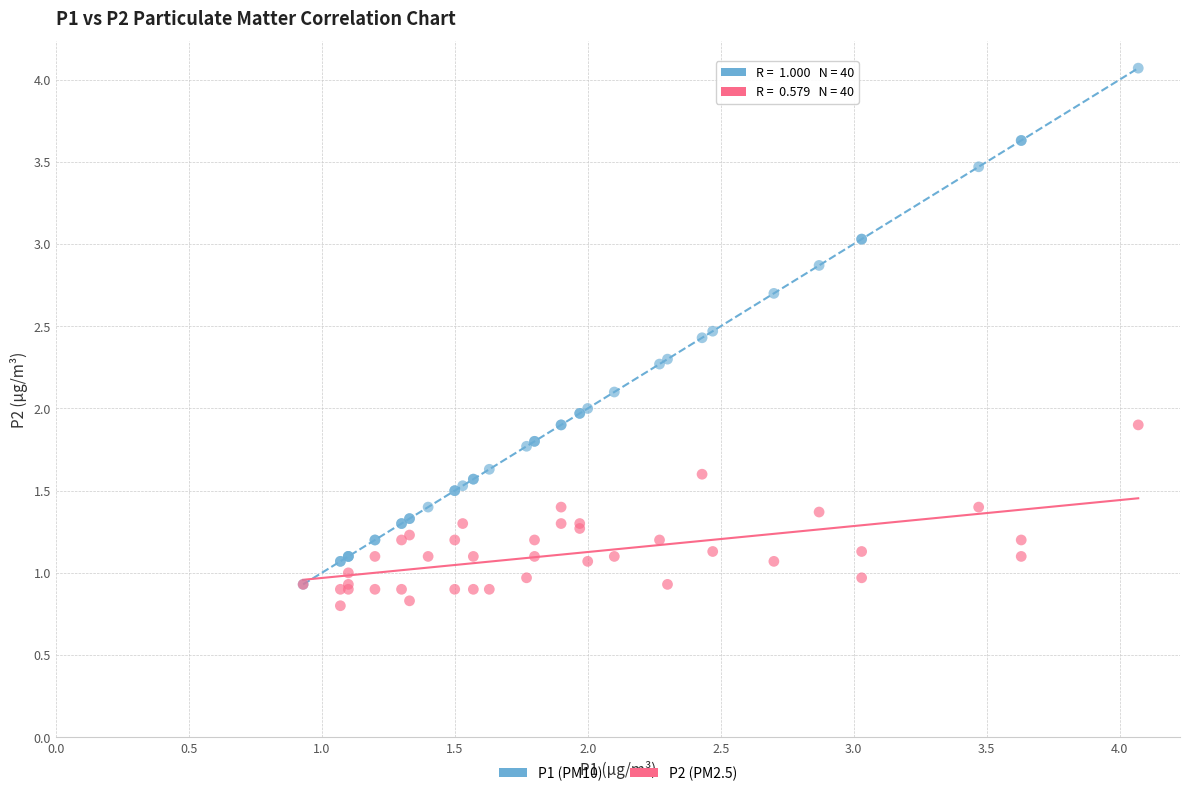

What are all the series names shown in the legend?

P1 (PM10), P2 (PM2.5)